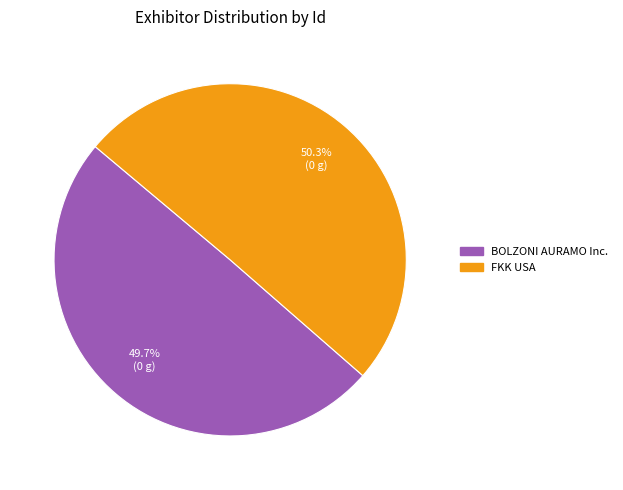

Count the number of slices in the pie.

2